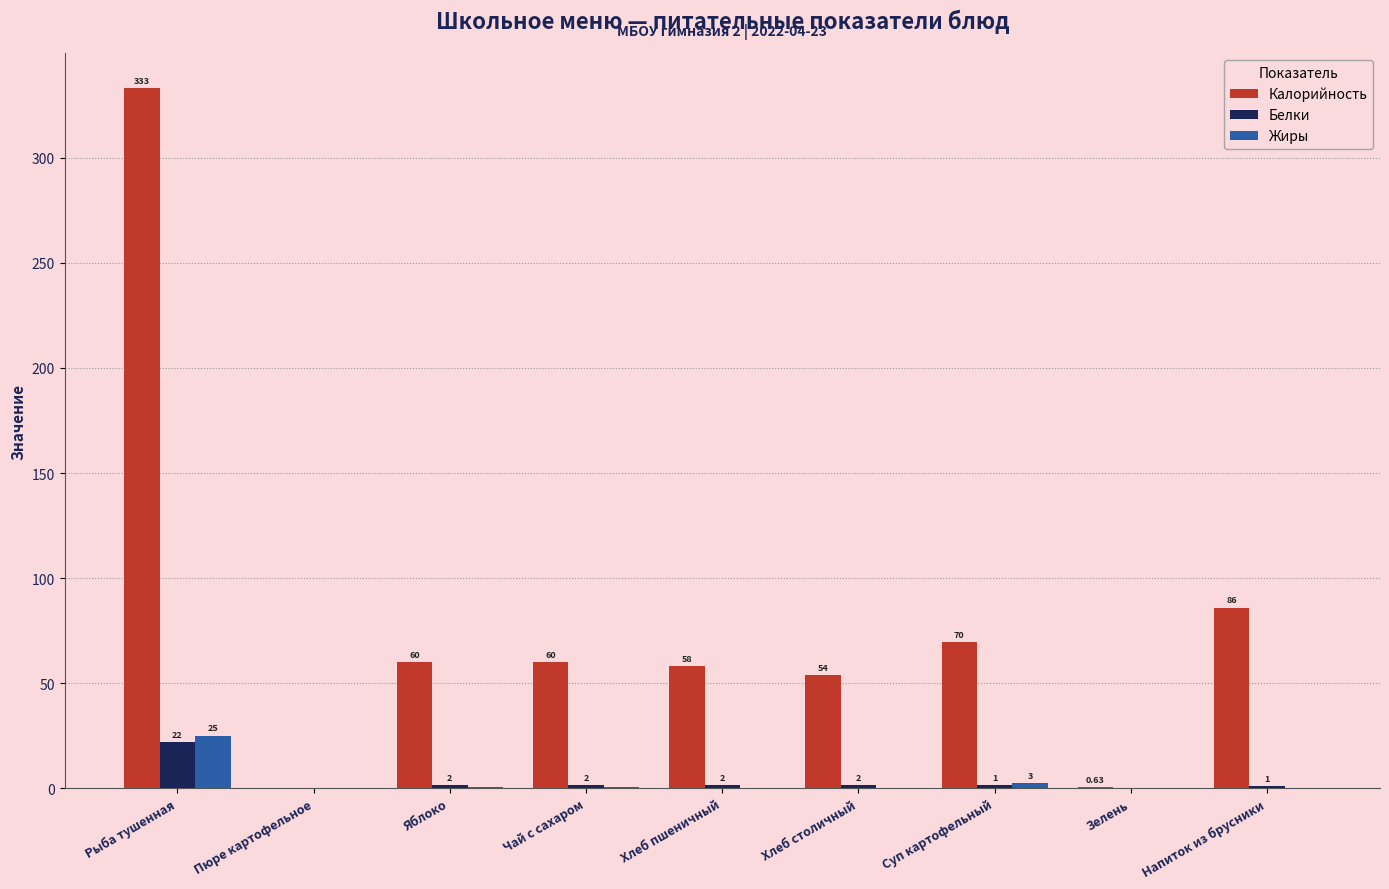

At which label does Белки first exceed 1?

Рыба тушенная